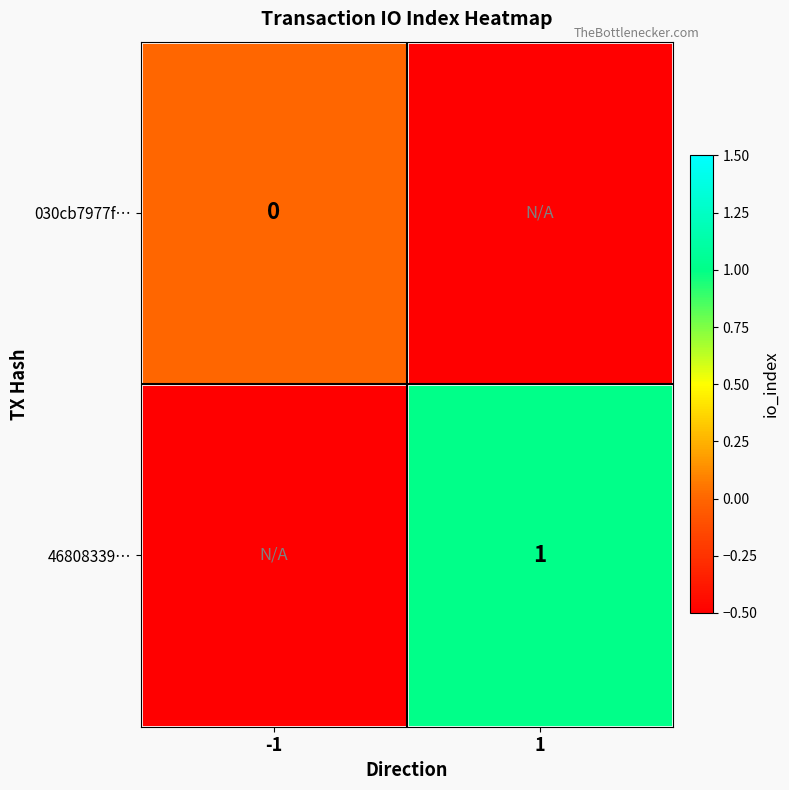

True or false: 46808339… has a value of 1.0 at 1.

True